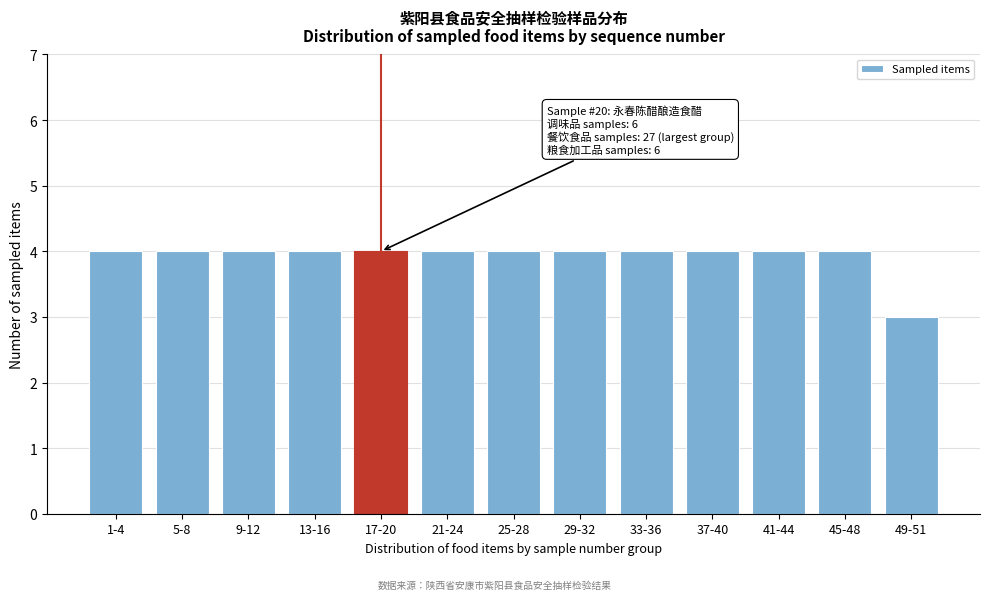

Reading left to right, transcribe all the data shown in this chart.

4	4	4	4	4	4	4	4	4	4	4	4	3